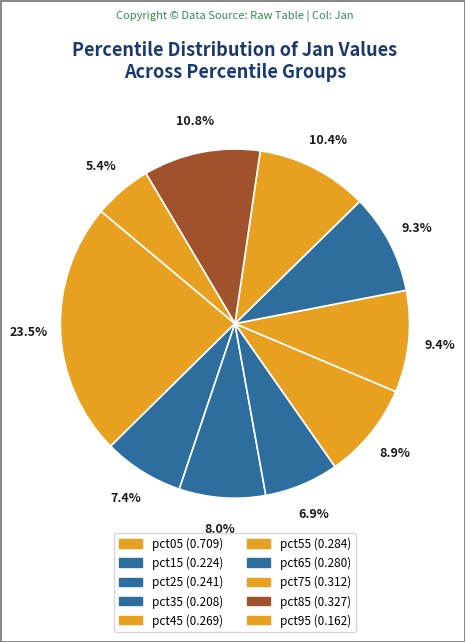

How many slices are in this pie chart?

10